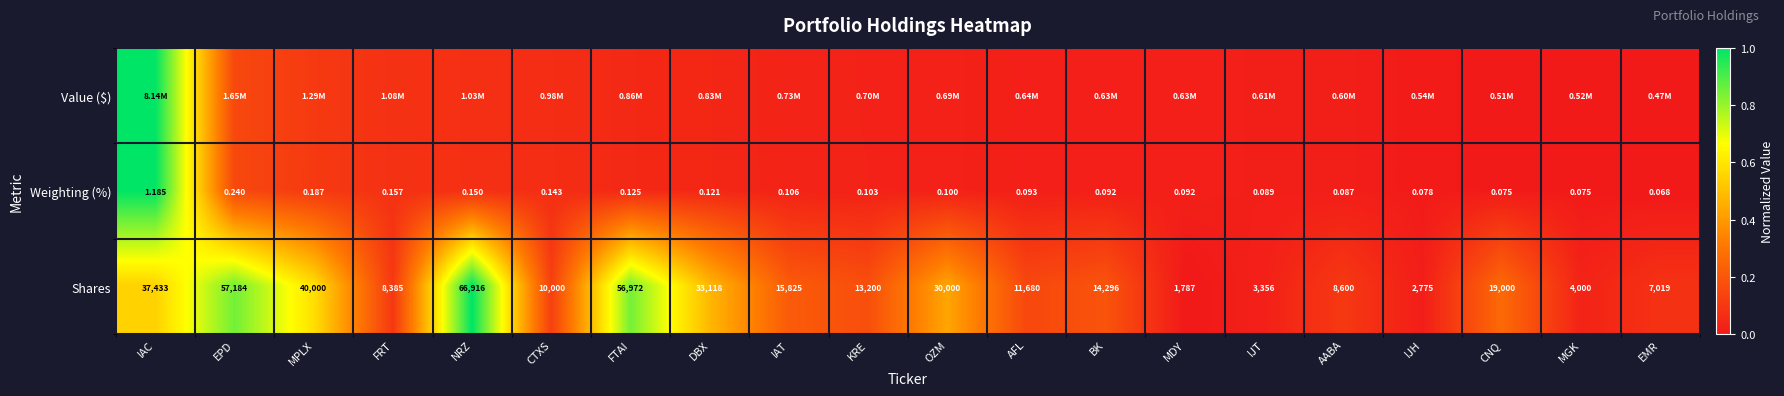

The value of Shares at MPLX is 0.8. True or false?

False